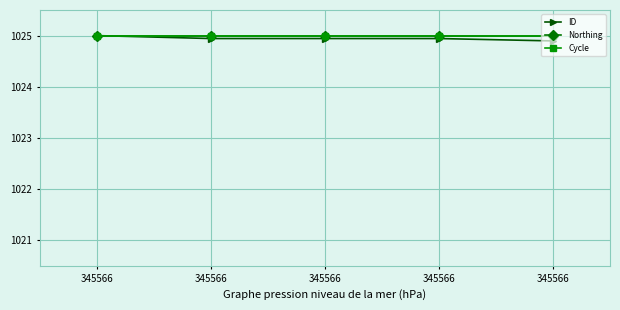

What is the minimum value for ID?

1024.9